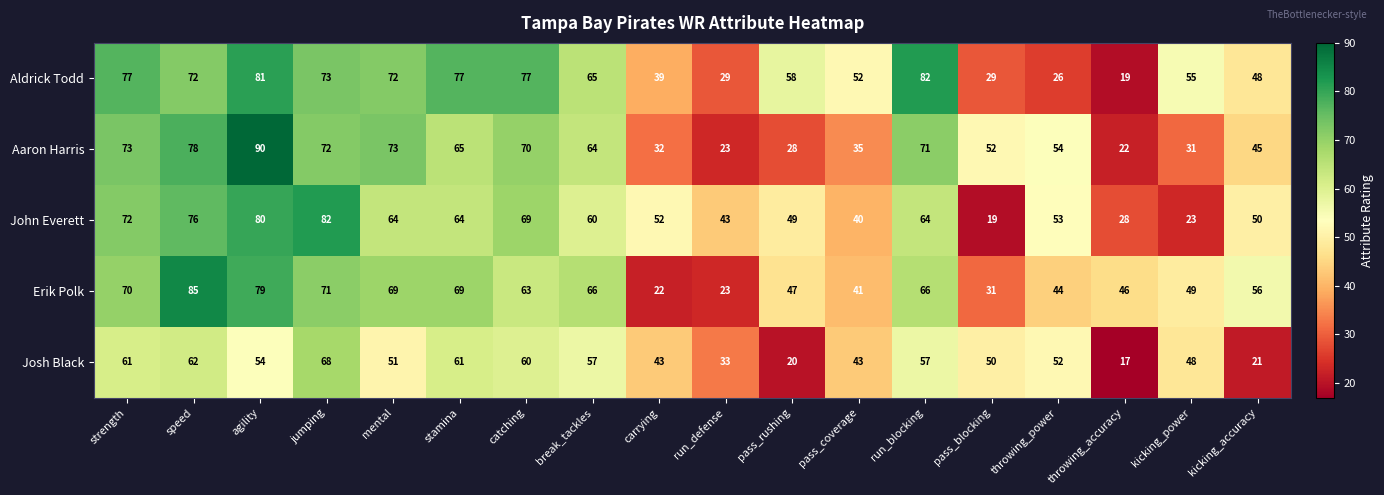

Which series has the largest total across all categories?

Aldrick Todd